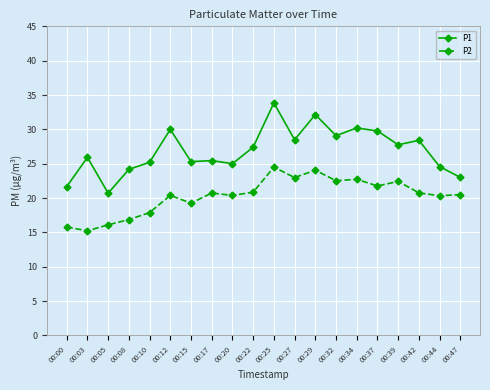

How many distinct data groups are displayed?

2